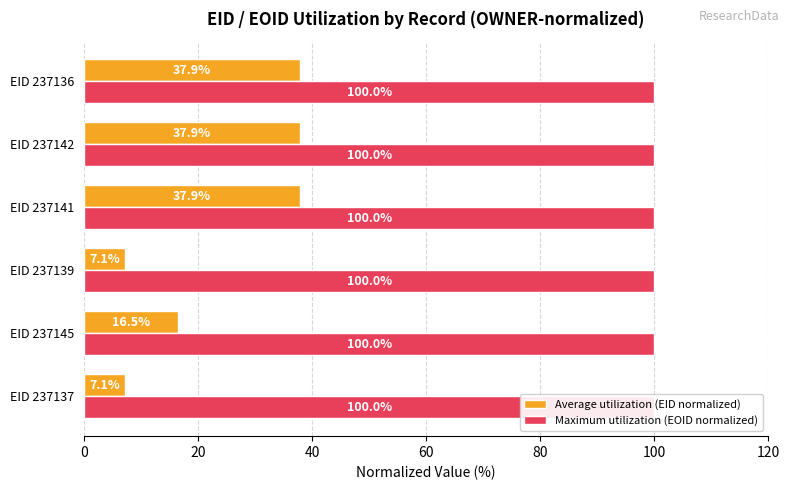

List the series in order of their peak value, highest first.

Maximum utilization (EOID normalized), Average utilization (EID normalized)